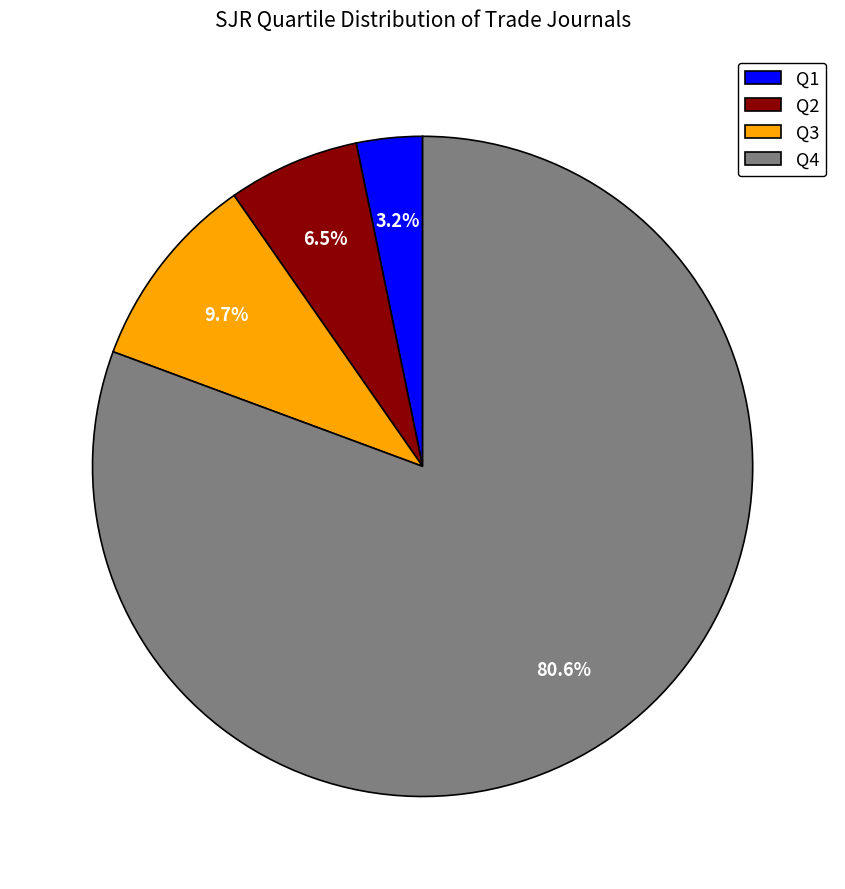

What is the smallest slice in the pie chart?

Q1